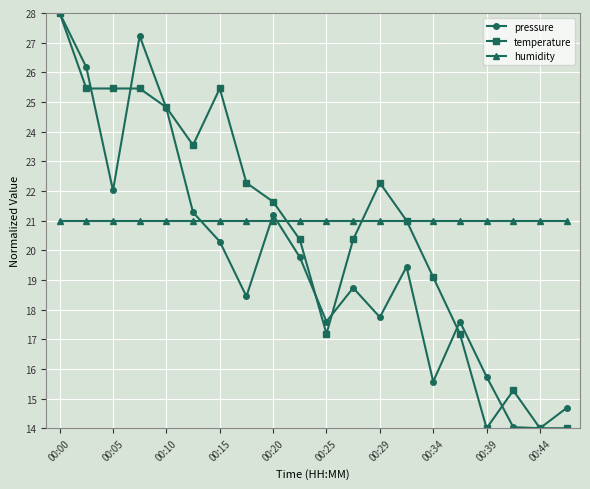

What is the value of the humidity point at the 8th from the left?

21.0